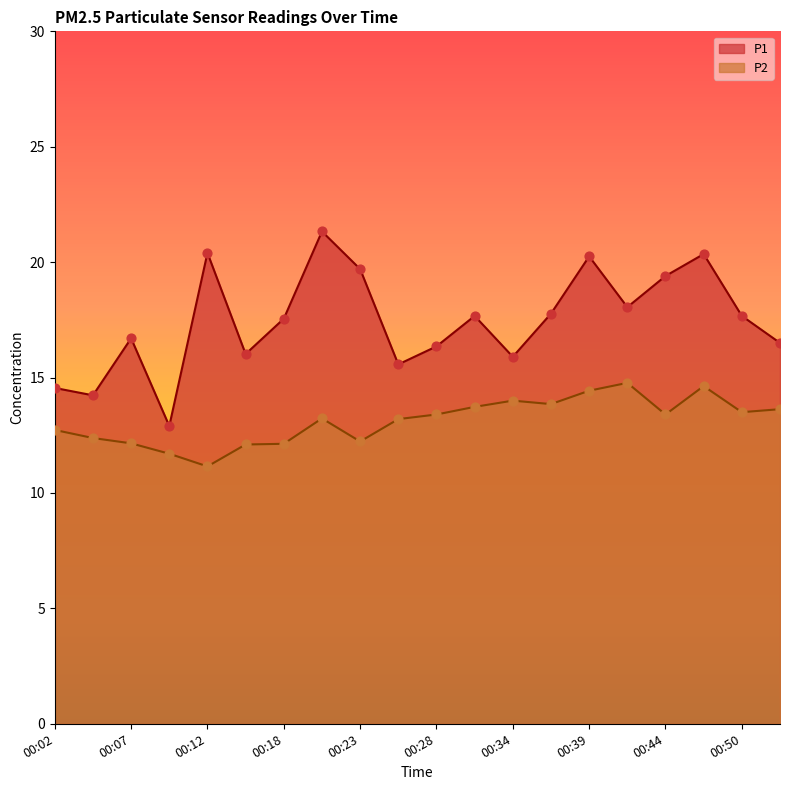

Which series has the widest spread of Y values?

P1